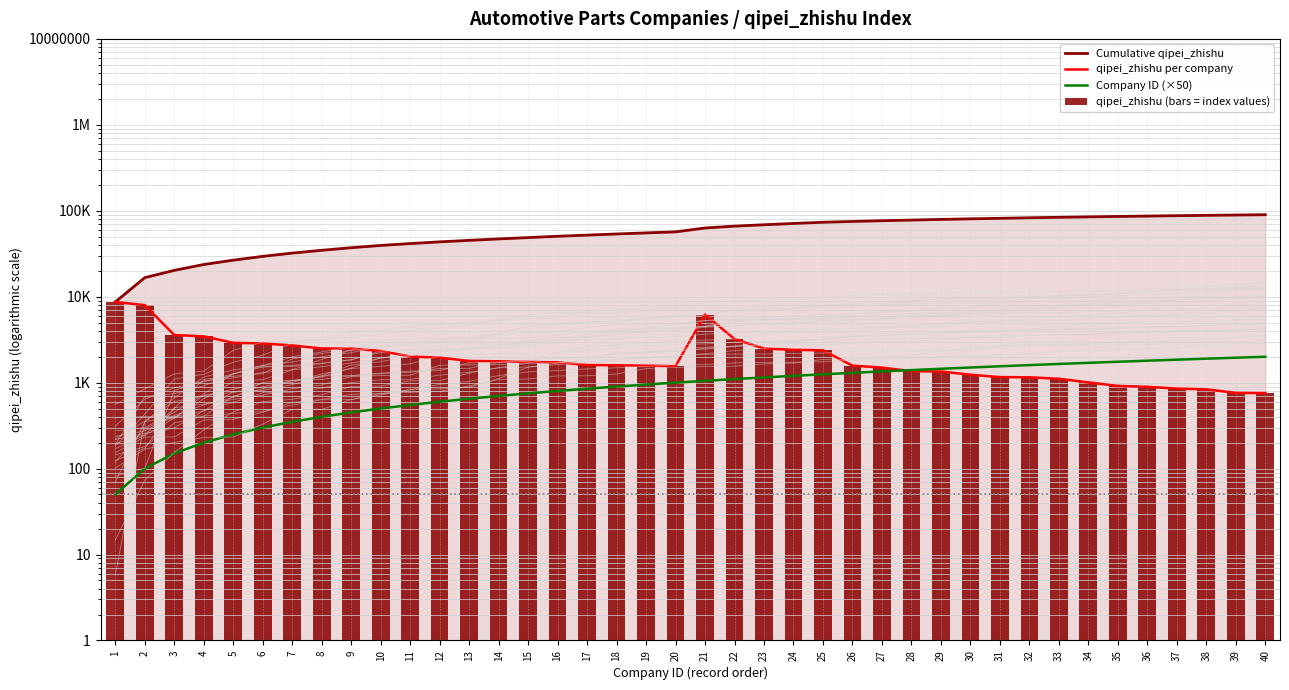

Read the qipei_zhishu per company value at 25, to the nearest 10.

2380